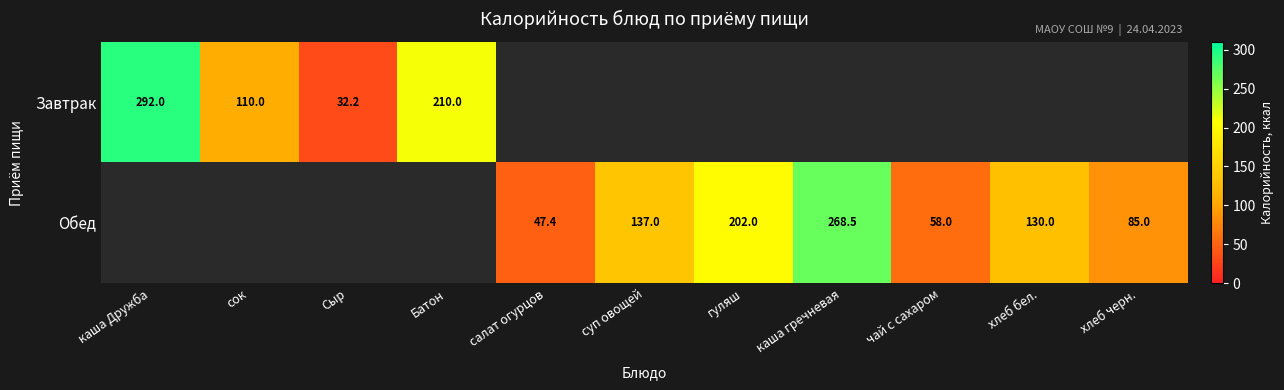

The value of Завтрак at Батон is 318.1. True or false?

False